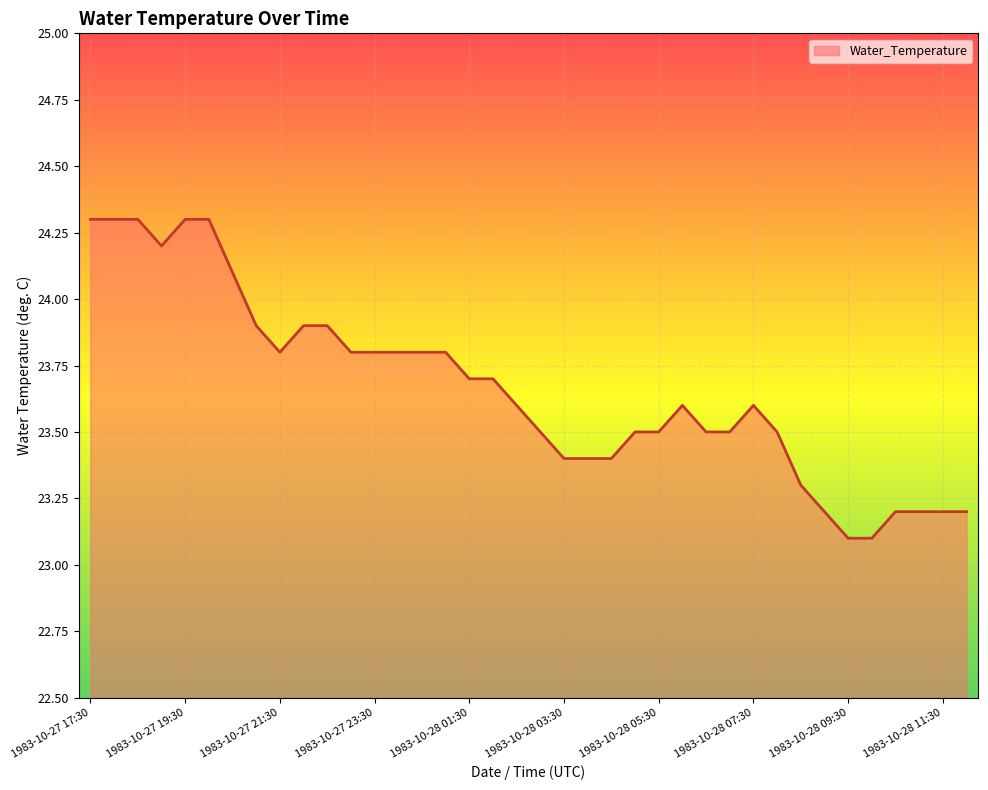

What is the smallest value displayed?

23.1